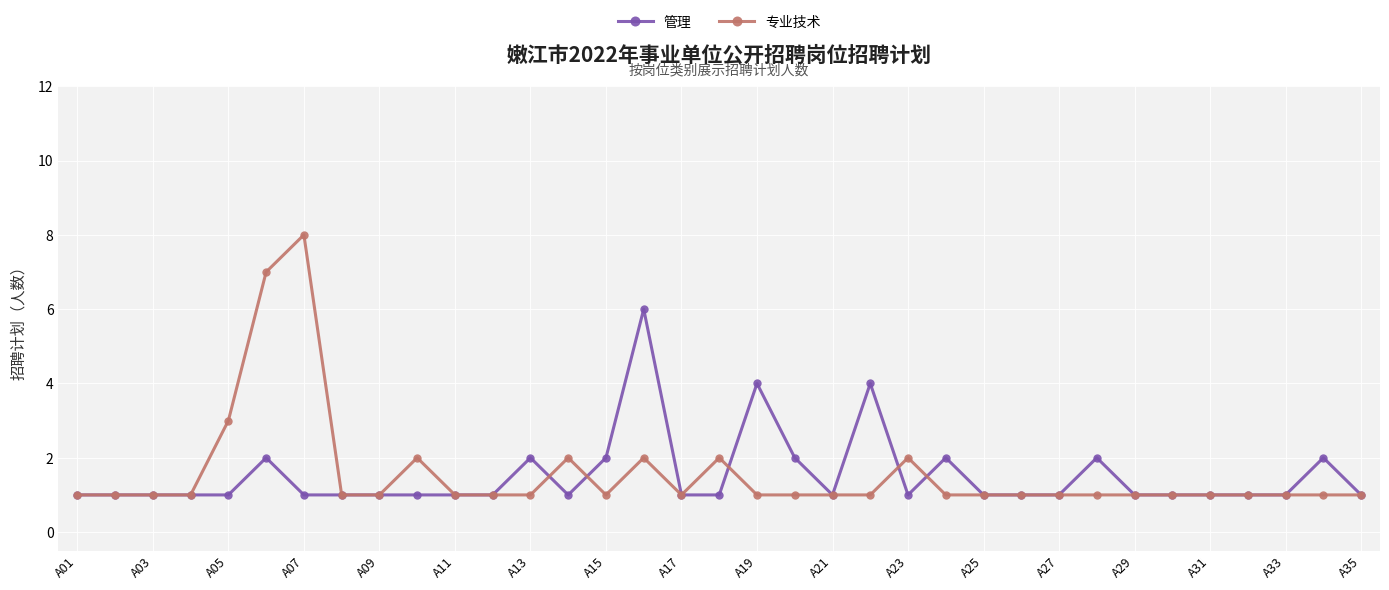

At how many categories does at least one series exceed 5?

3